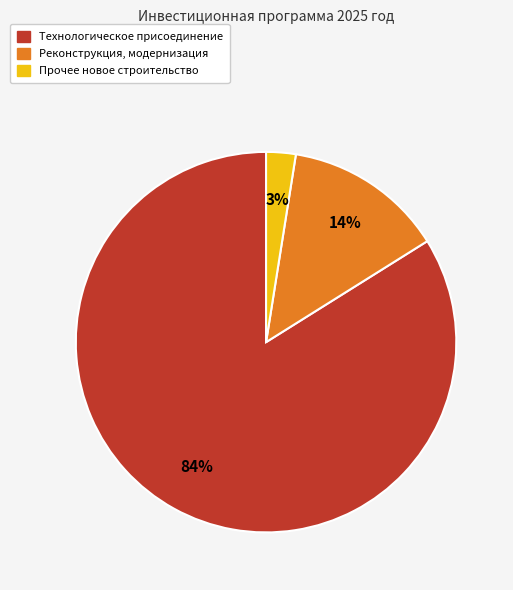

Does any single category account for the majority?

Yes